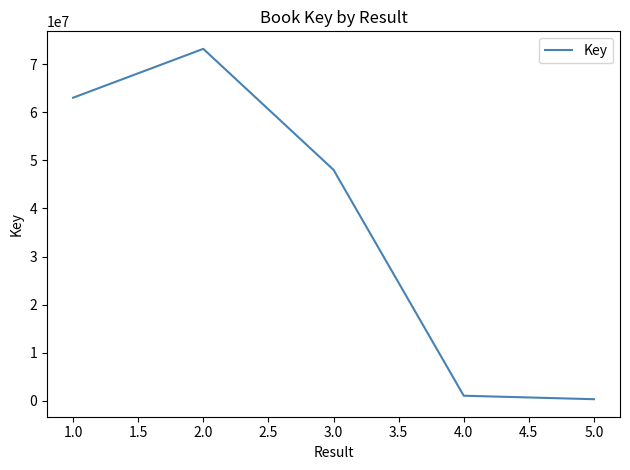

What is the ratio of the value at 1.0 to the value at 2.0?

0.9